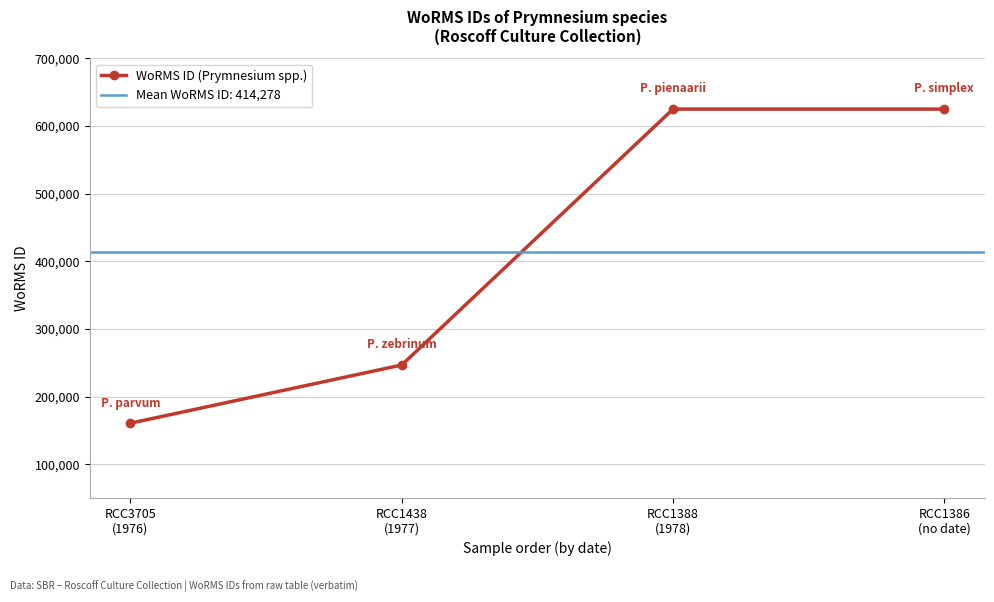

What is the ratio of the value at RCC1386
(no date) to the value at RCC3705
(1976)?

3.9